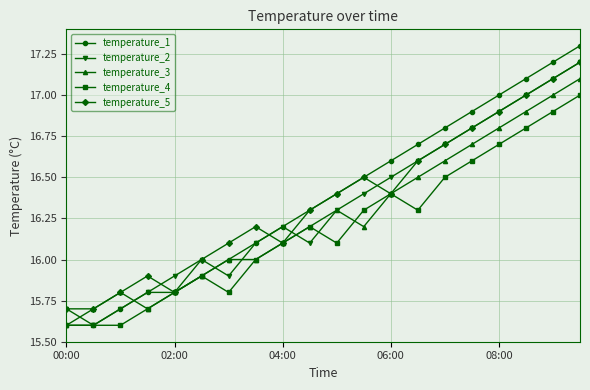

Which series has the largest range (max minus min)?

temperature_1